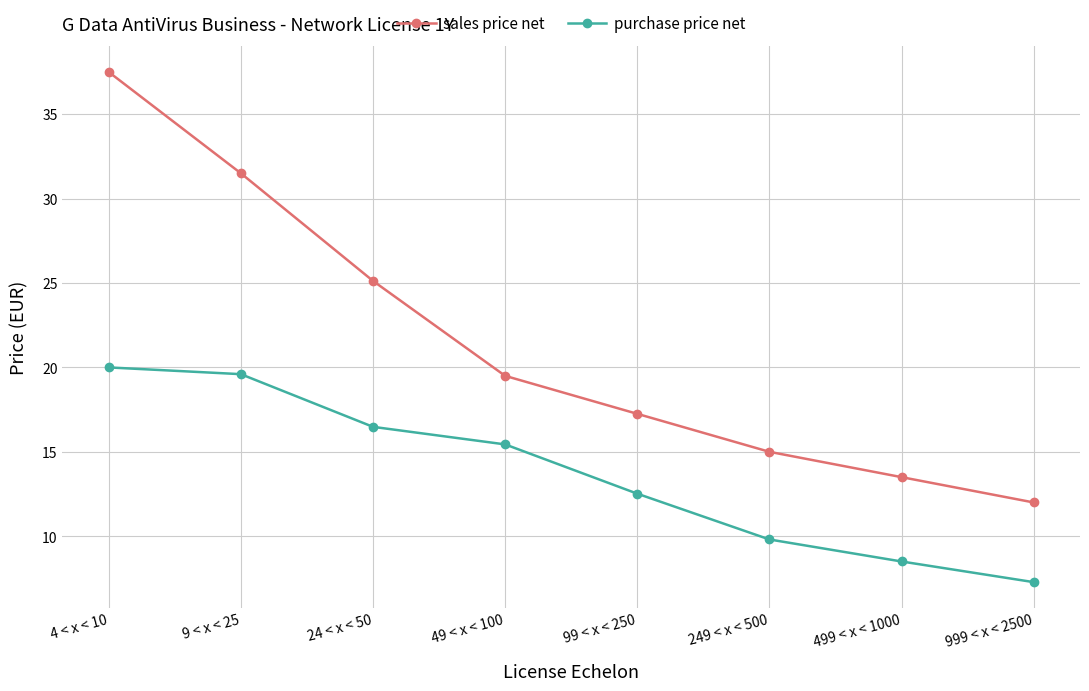

What is the label of the 5th point from the right?

49 < x < 100